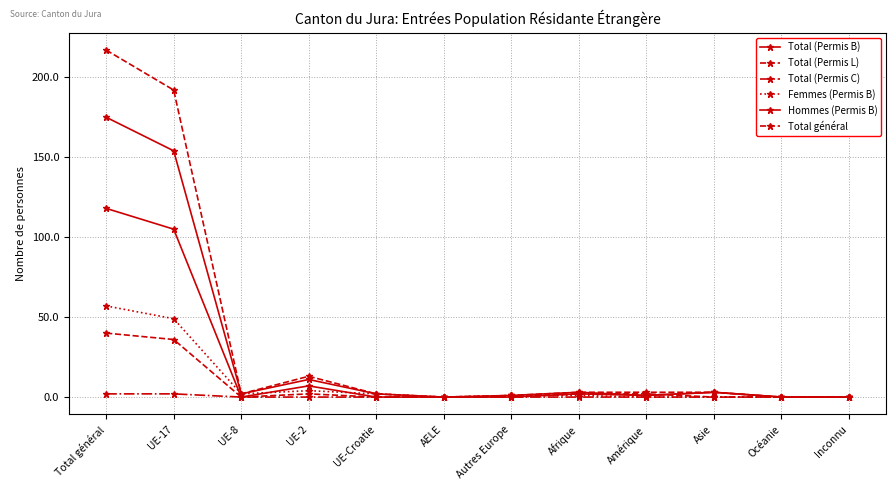

Is this an area chart (filled region under the line)?

No